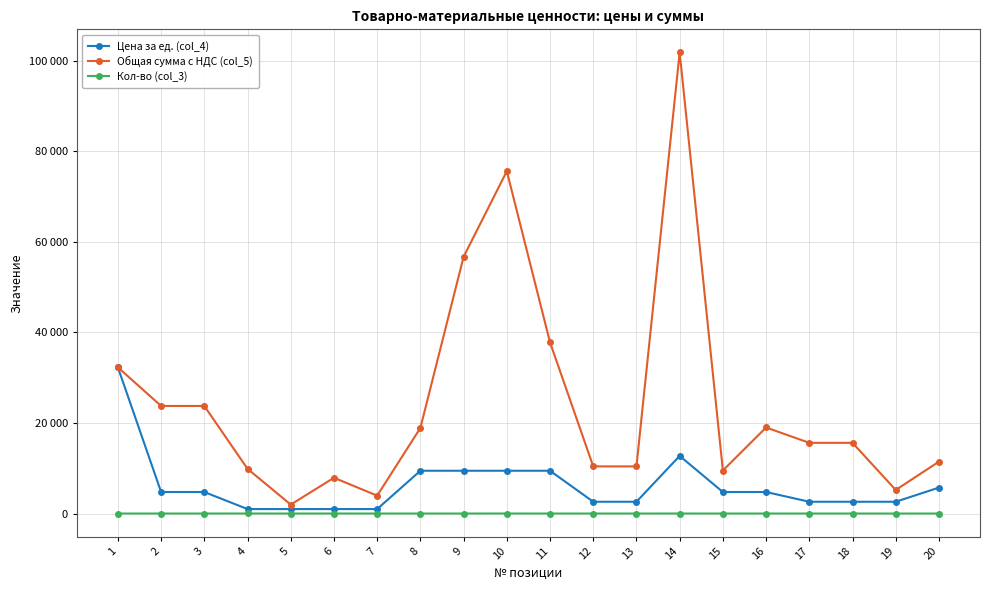

What is the average value of the Цена за ед. (col_4) series?

6228